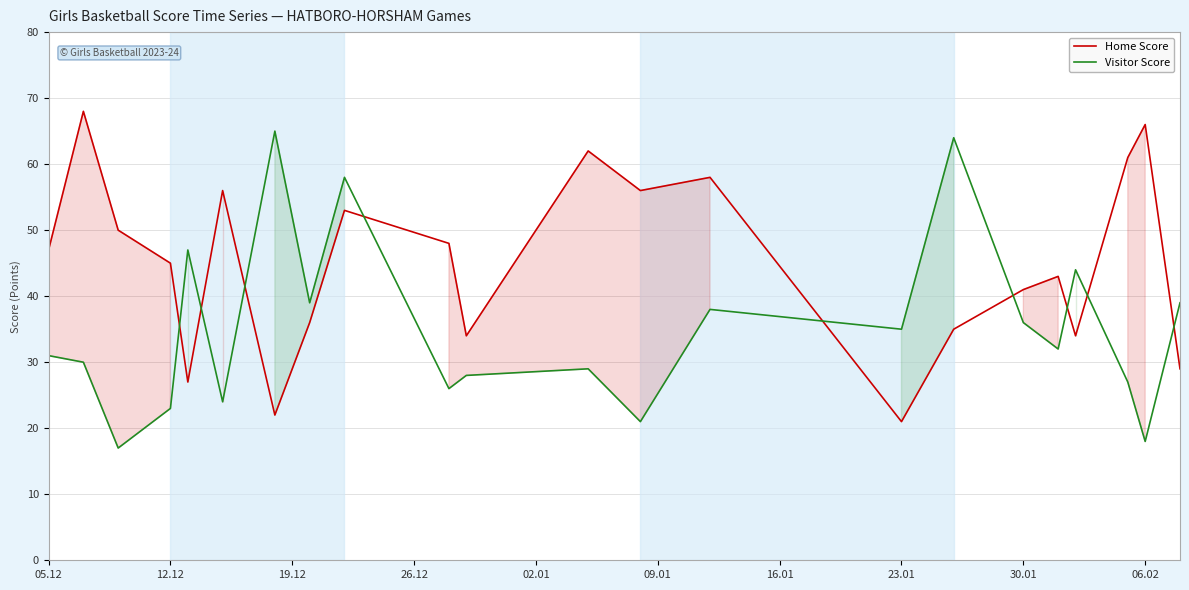

Which series ends up on top after the final intersection of Home Score and Visitor Score?

Visitor Score